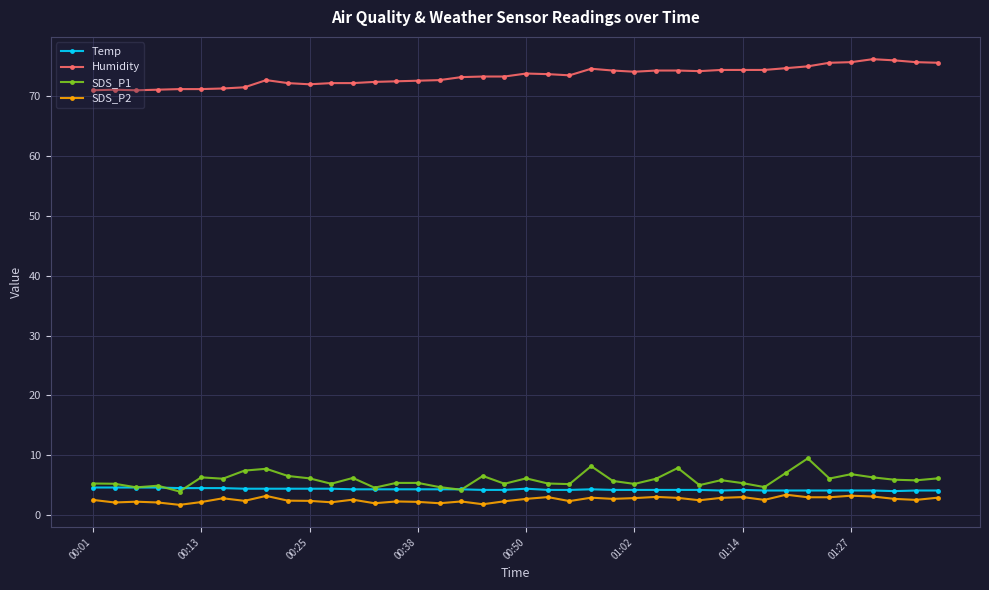

True or false: SDS_P2 has more than 1 interior local peaks.

True